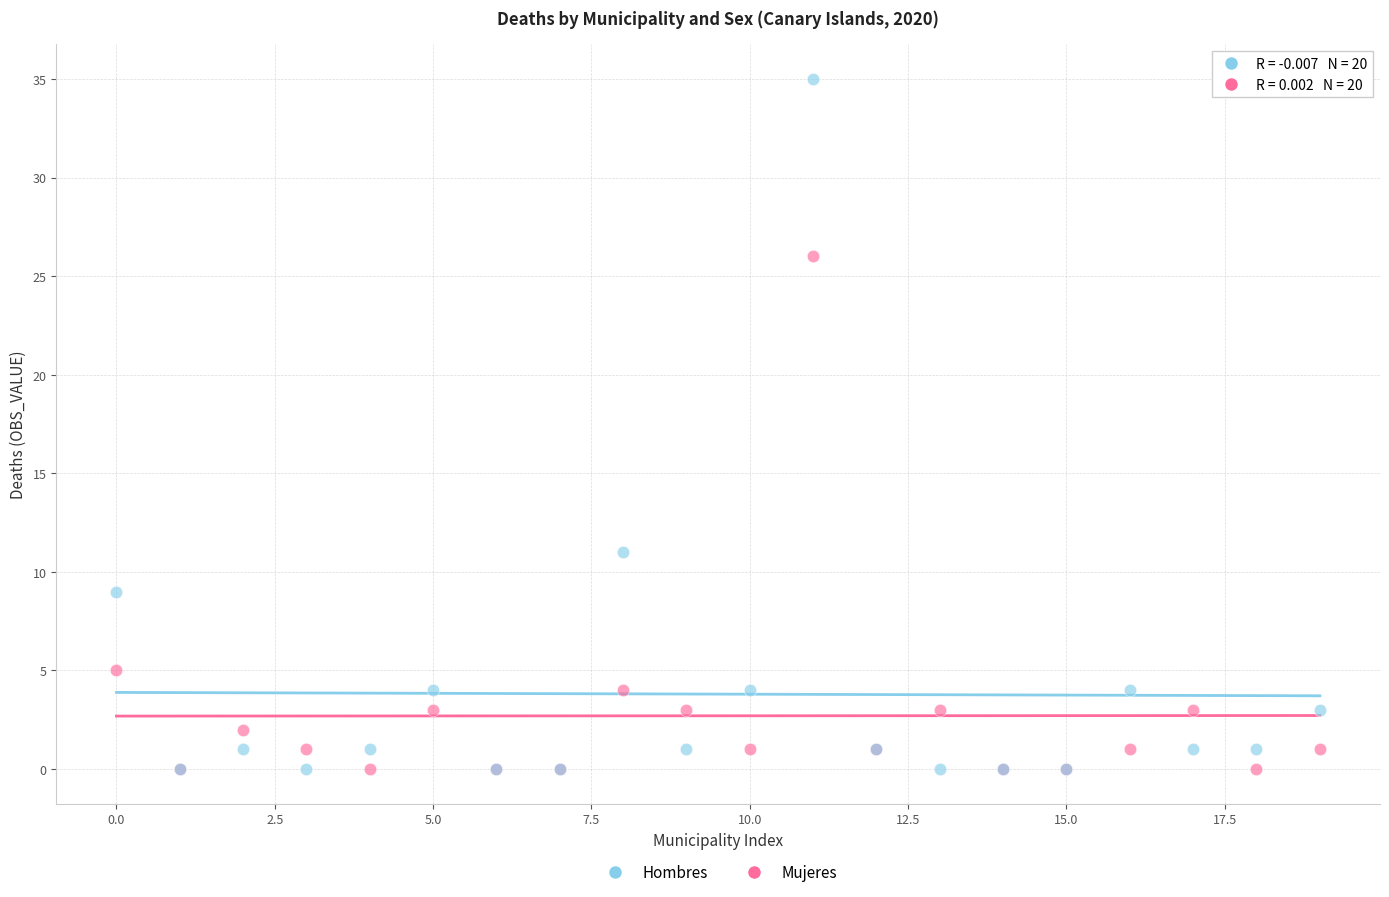

In the Hombres series, what Y value is closest to 17?

11